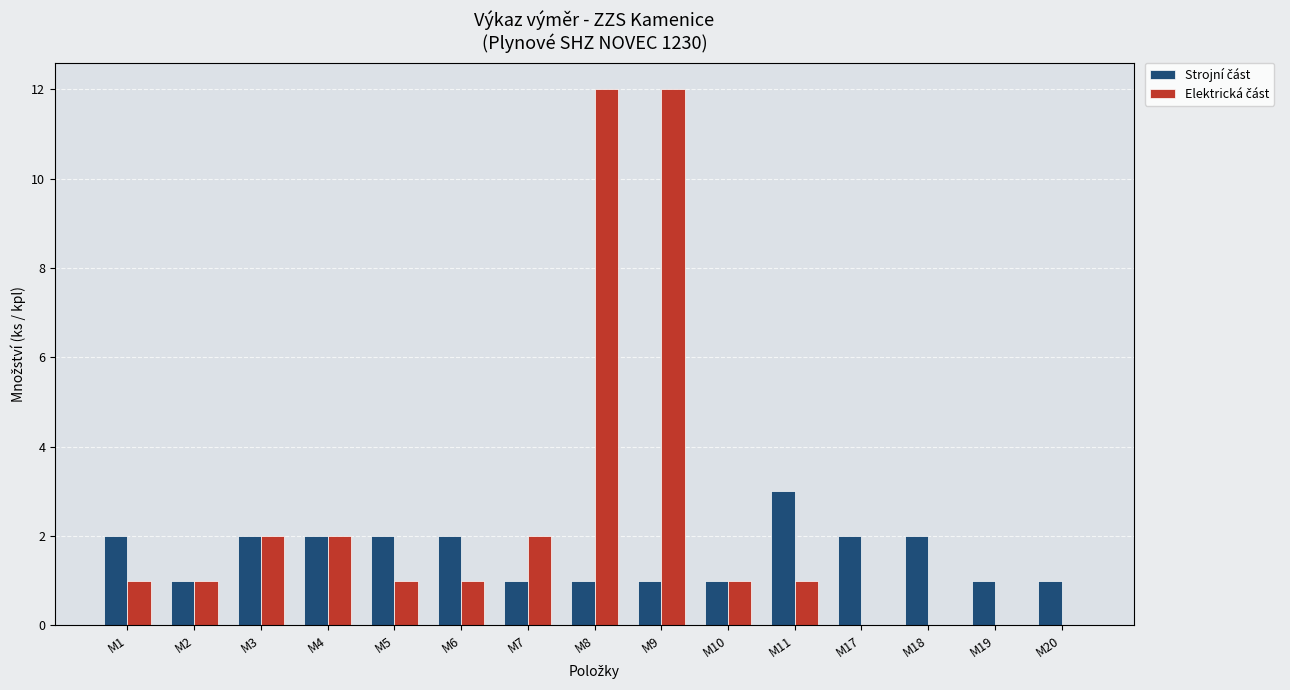

What is the total value across all series at M6?

3